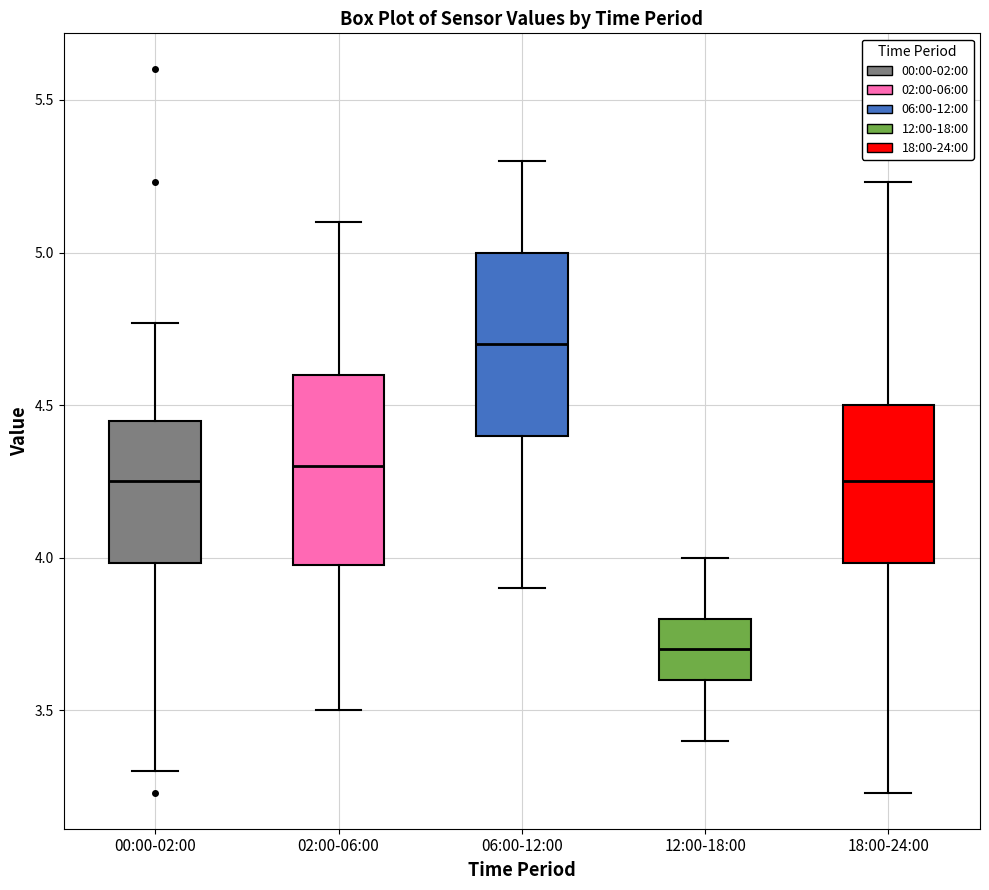

Reading left to right, transcribe this box plot: for each box, give where its median line is, the range the box spans, and where its two whiskers end, as read against the y-axis. The values are not printed on the chart, so give them approximately, as read against the axis.

00:00-02:00: median 4.25, box 4.00 to 4.45, whiskers 3.30 to 4.75
02:00-06:00: median 4.30, box 4.00 to 4.60, whiskers 3.50 to 5.10
06:00-12:00: median 4.70, box 4.40 to 5.00, whiskers 3.90 to 5.30
12:00-18:00: median 3.70, box 3.60 to 3.80, whiskers 3.40 to 4.00
18:00-24:00: median 4.25, box 4.00 to 4.50, whiskers 3.25 to 5.25